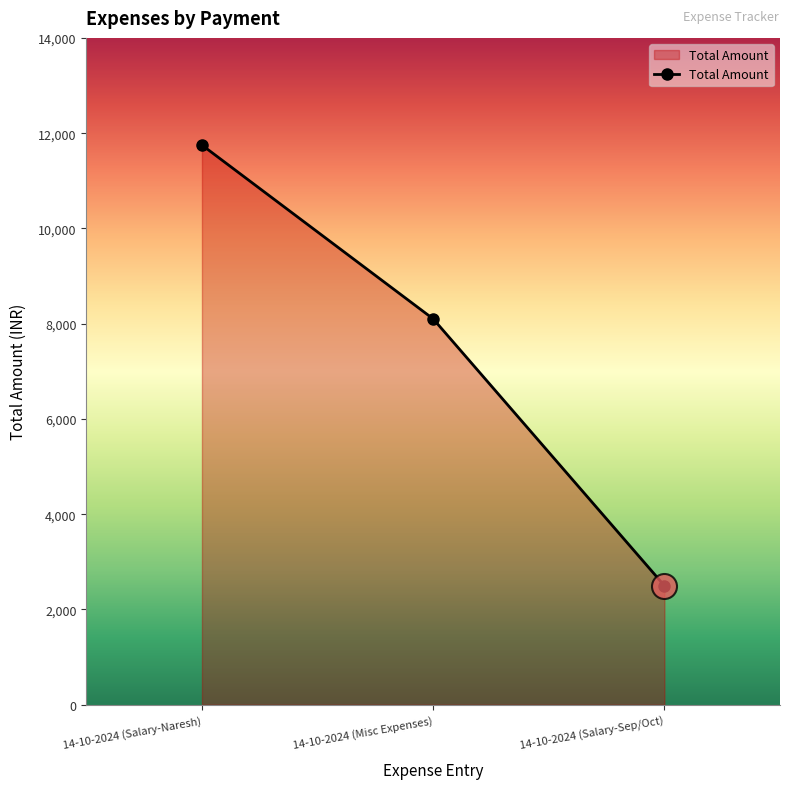

Does the chart have visible grid lines?

No